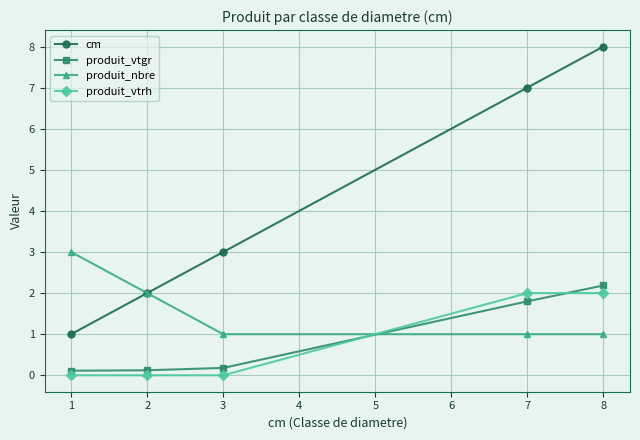

How many times do produit_vtgr and produit_vtrh cross each other?

2